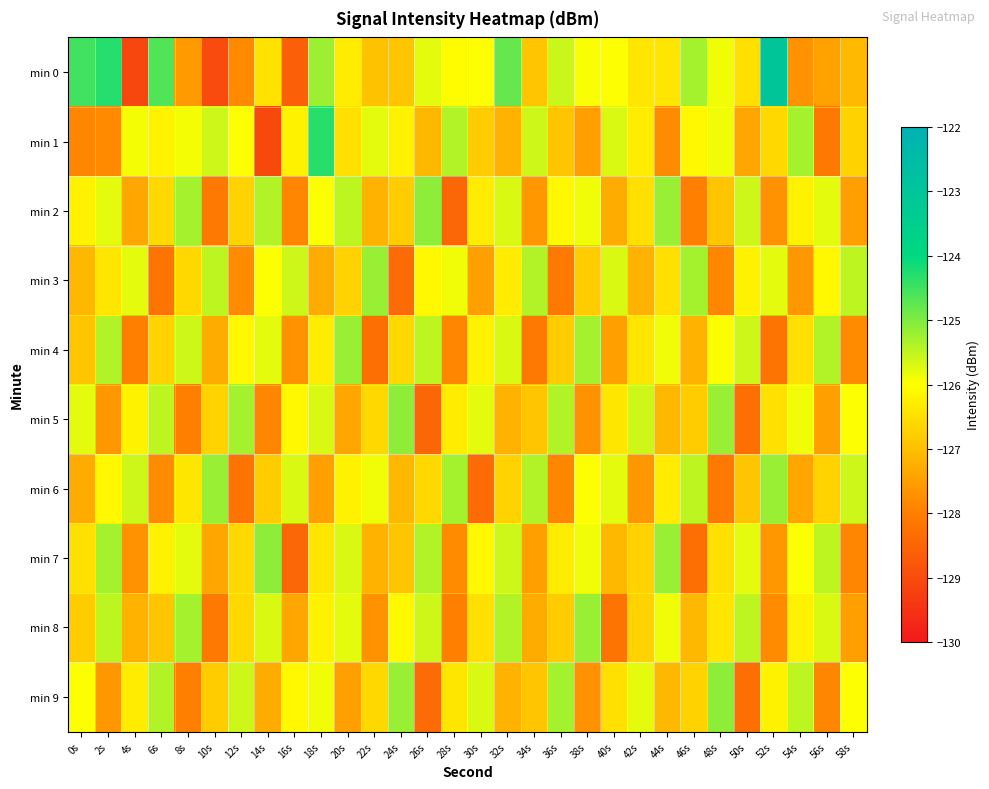

At which category is the sum across all series the highest?

18s